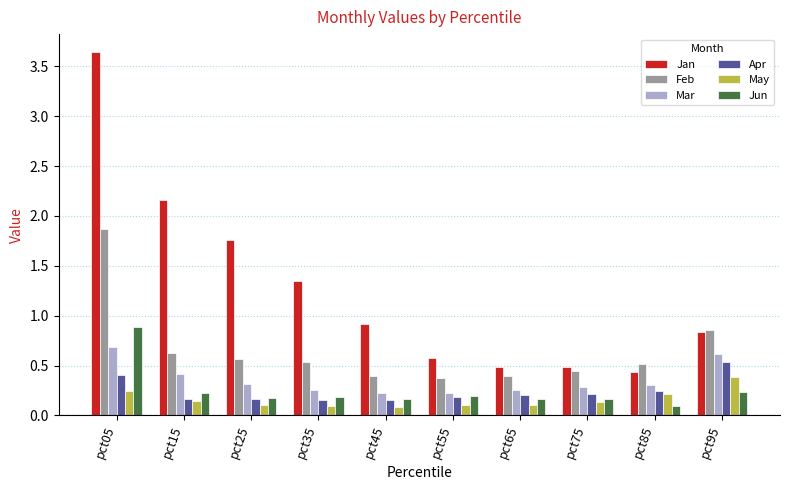

What is the maximum value for Feb?

1.9